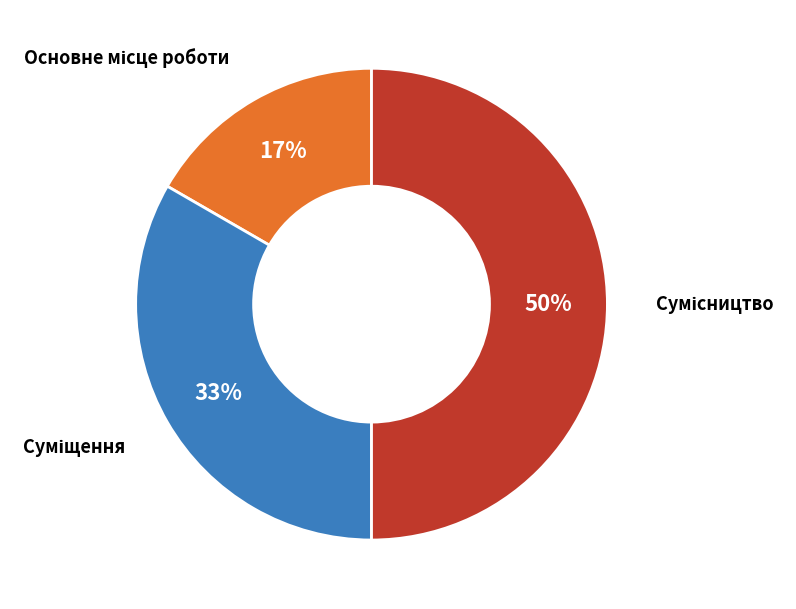

To the nearest percent, what is the difference between the largest and smallest slice percentages?

33%